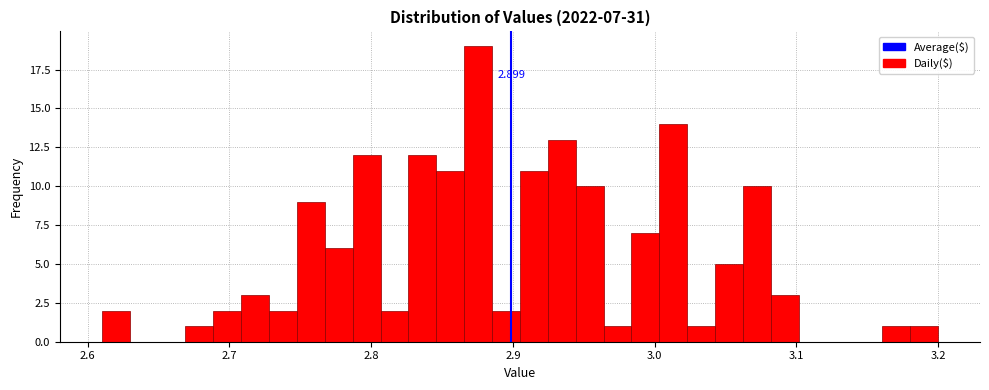

Around what value on the x-axis is the tallest bar? Give the approximate position of its centre, as read against the axis.

2.88